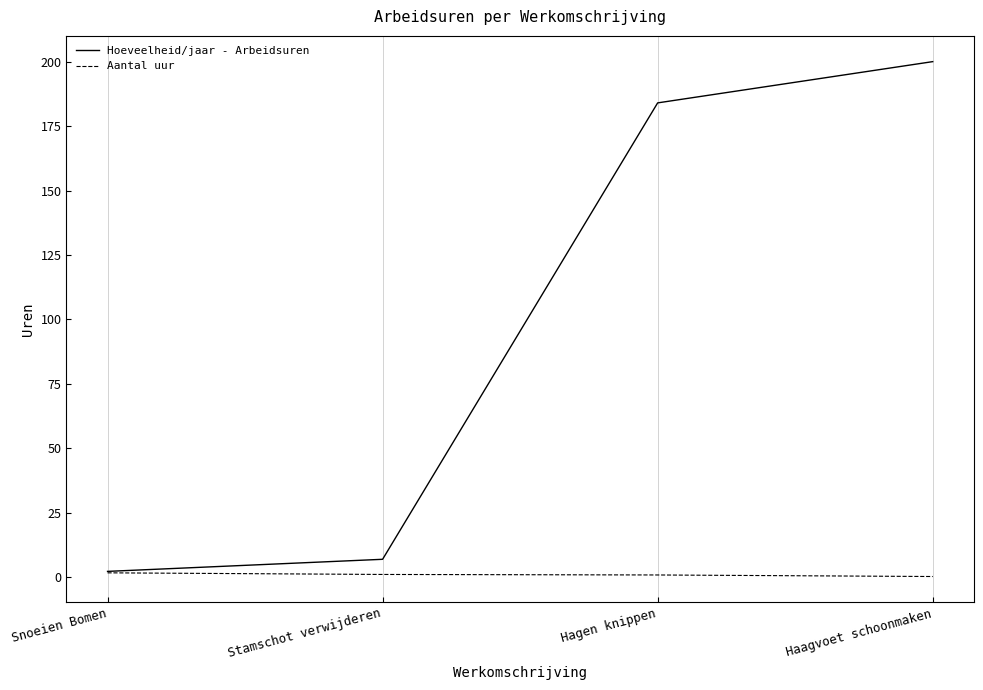

The Aantal uur series shows 0.3 at Haagvoet schoonmaken. True or false?

True